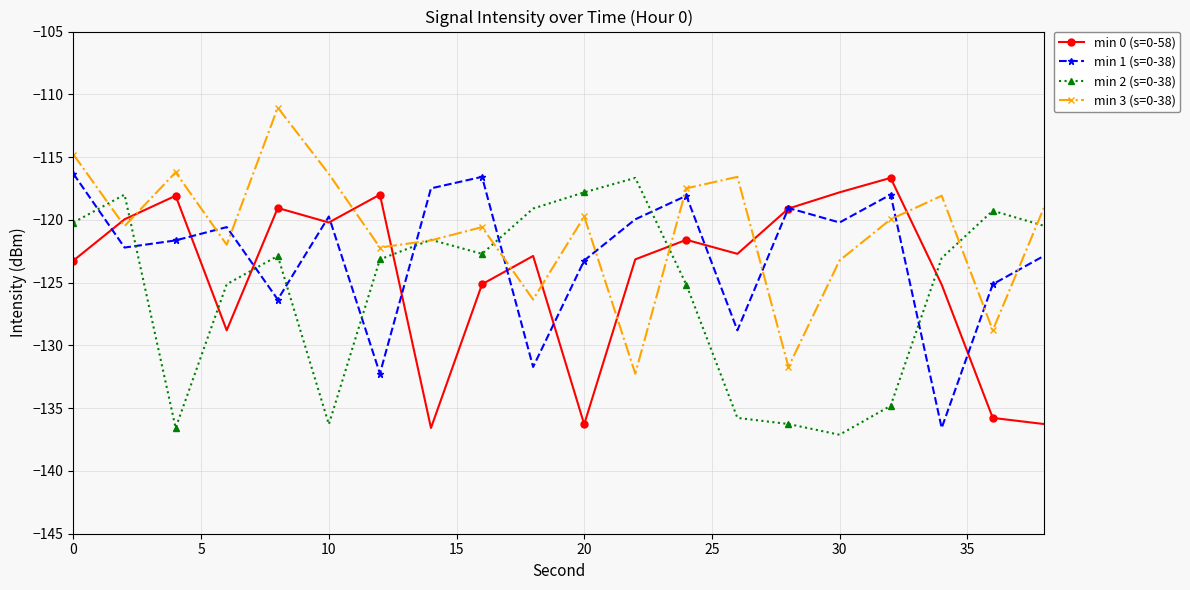

What is the value of the min 2 (s=0-38) point at the 15th from the left?

-136.3